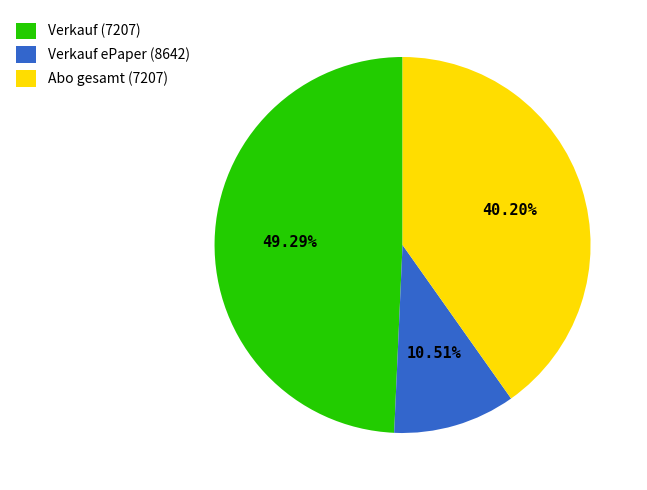

How many slices are in this pie chart?

3